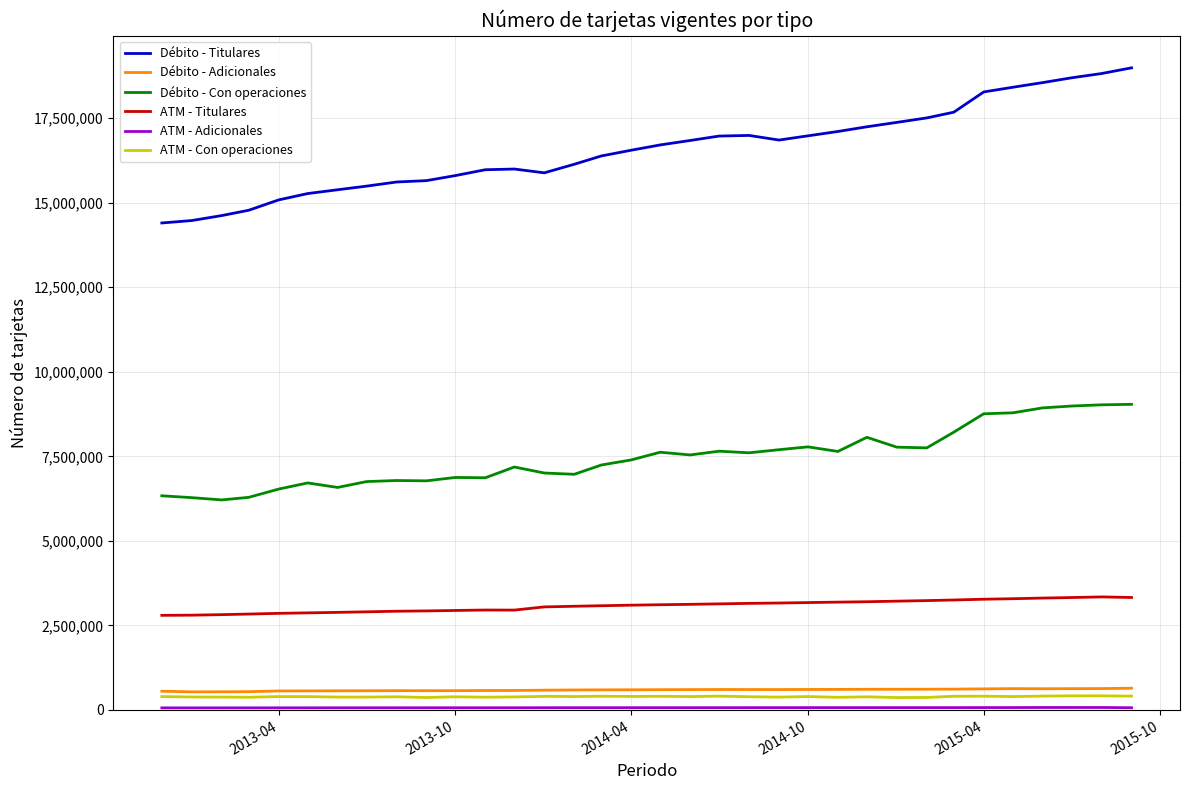

Which series has the widest spread of values?

Débito - Titulares